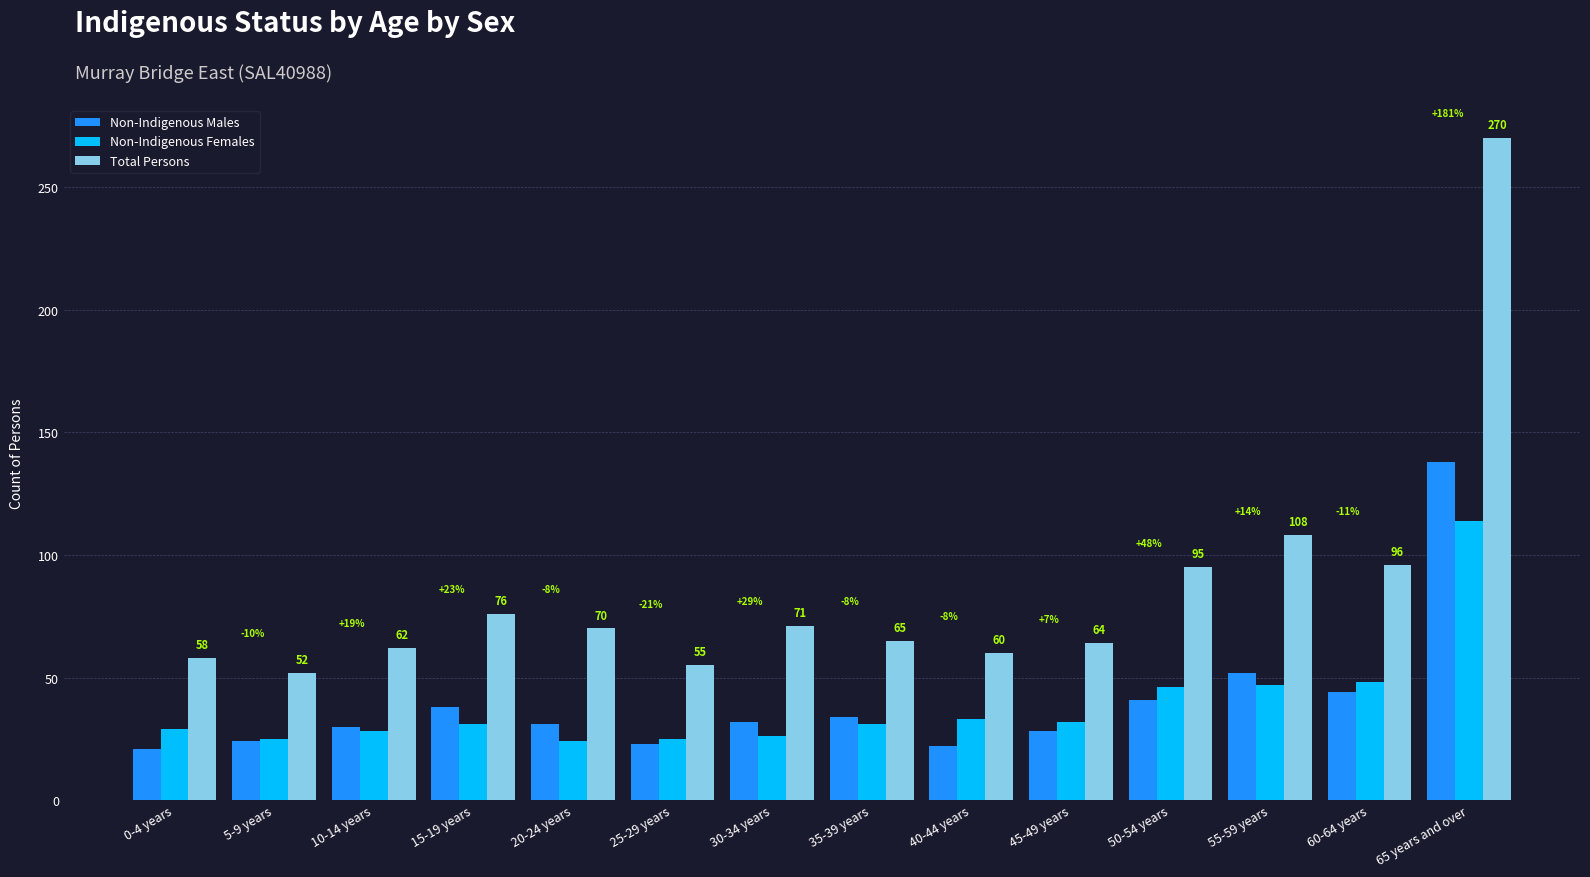

How many data points in Total Persons are less than 70?

7